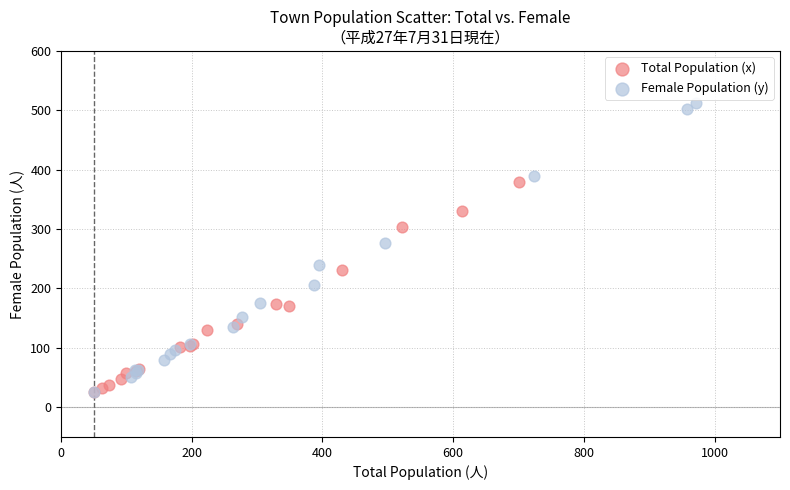

Which series has the widest spread of Y values?

Female Population (y)